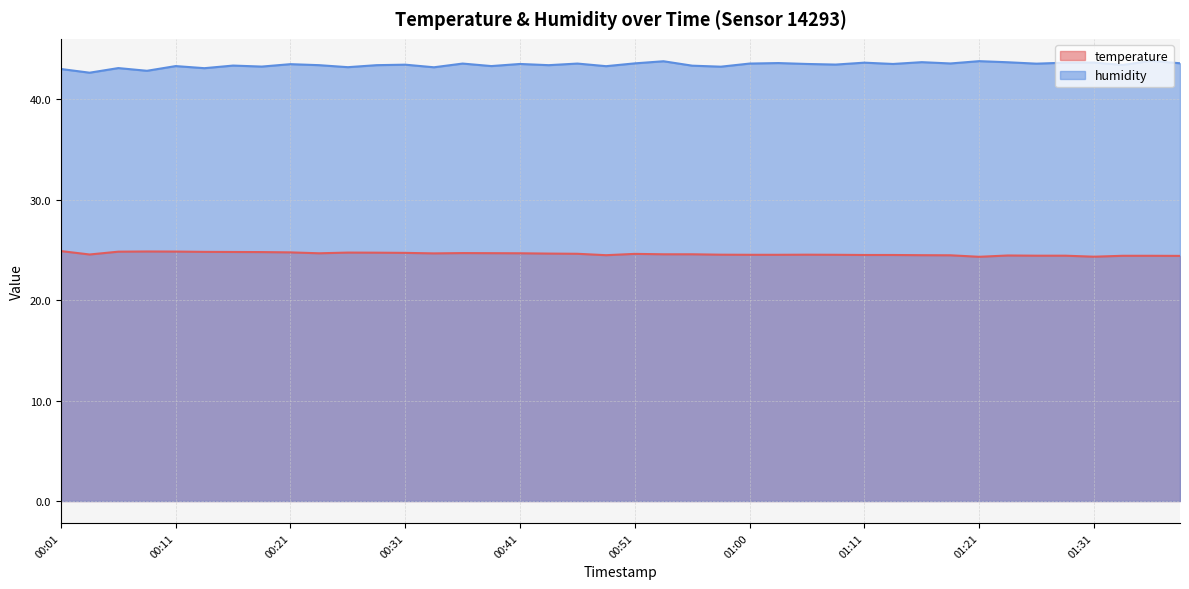

How many data points in humidity are less than 43?

2